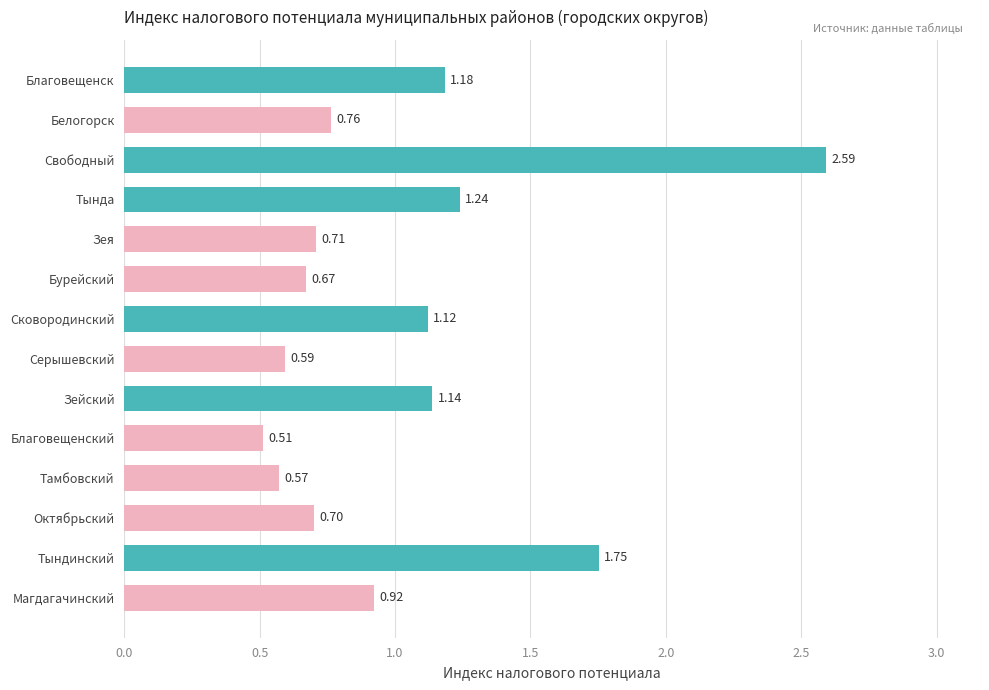

What is the difference between the maximum and minimum values?

2.1